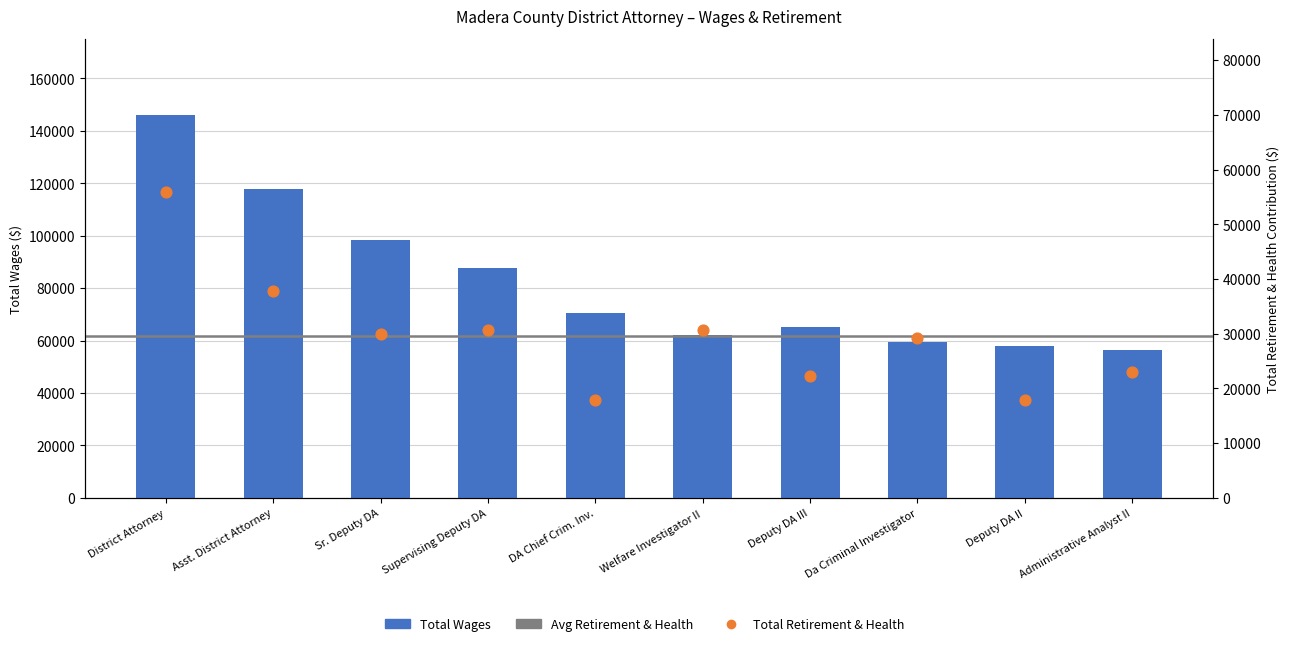

Which series reaches the minimum Y coordinate?

total_retirement